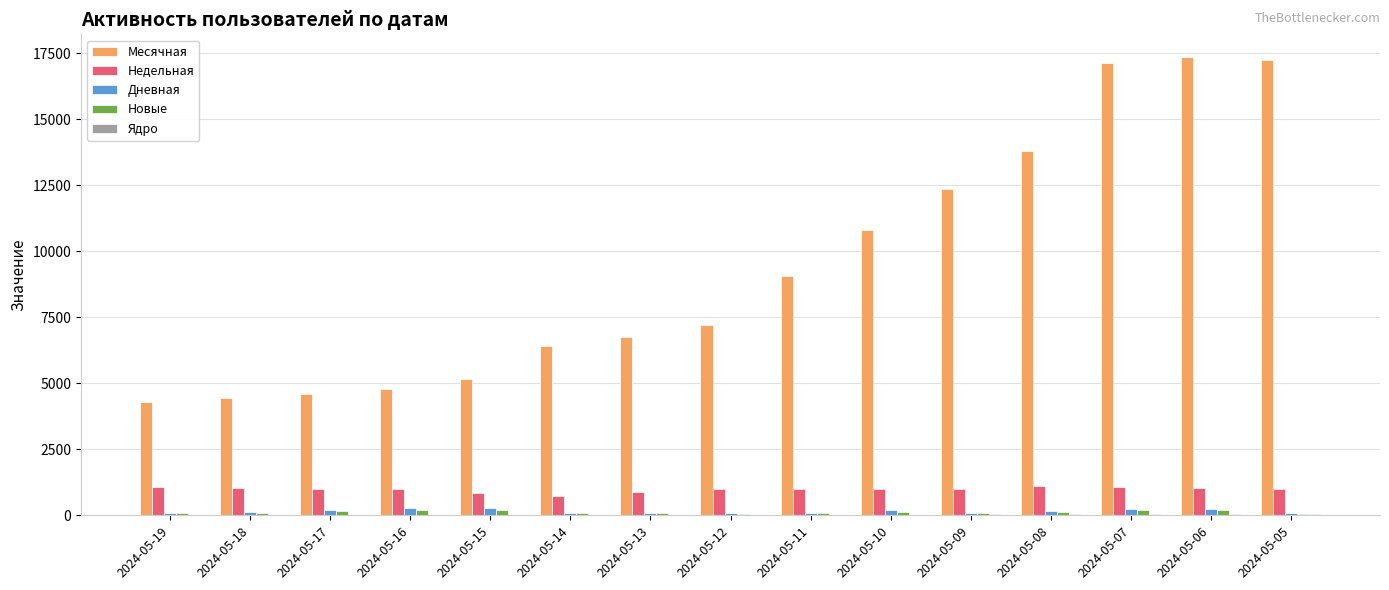

The value of Недельная at 2024-05-09 is 1681. True or false?

False